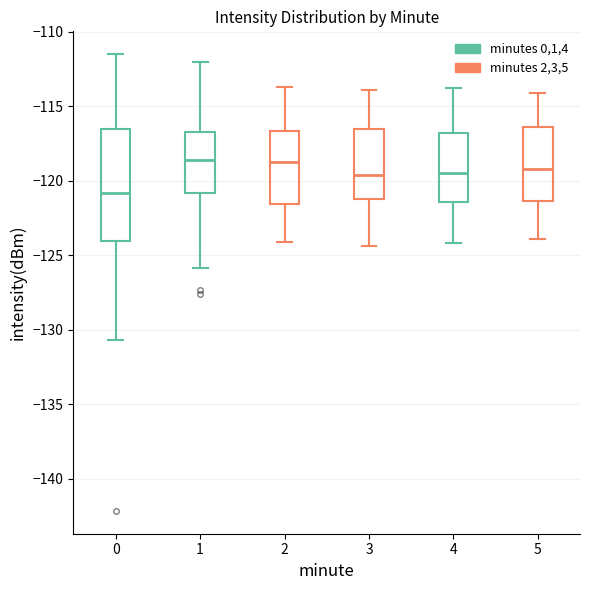

Where does the upper whisker of the box at x = 3 end on the y-axis? The values are not printed on the chart, so give them approximately, as read against the axis.

-114.0